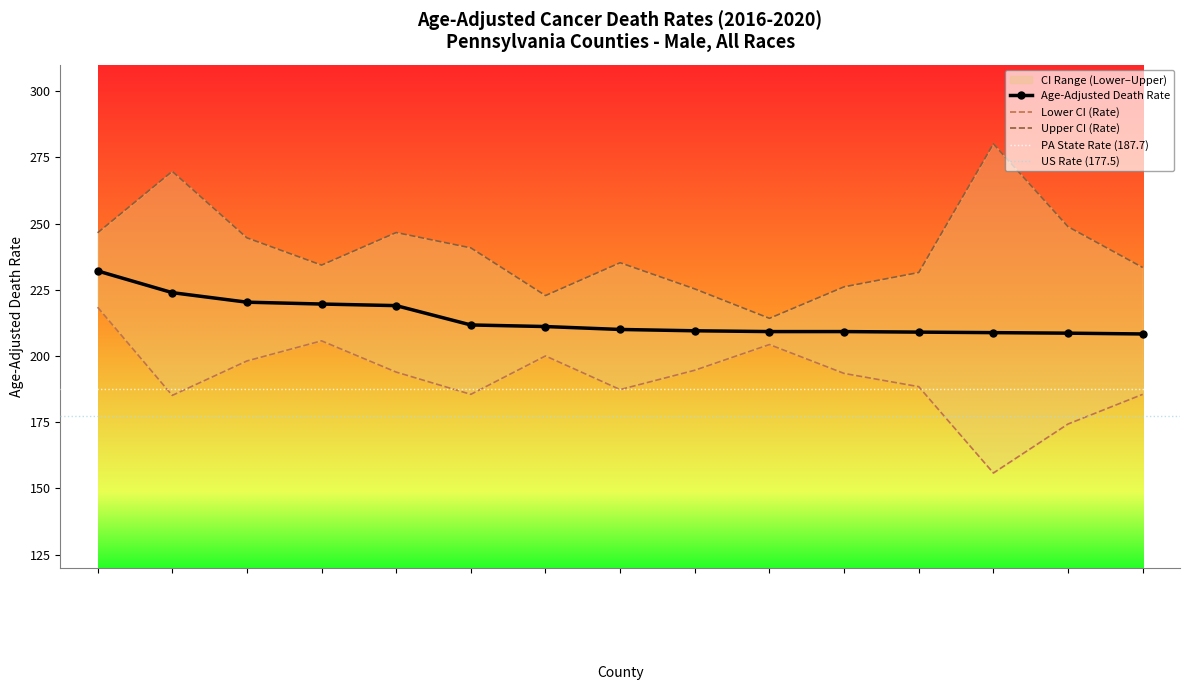

What is the label of the 10th point from the left?

Philadelphia